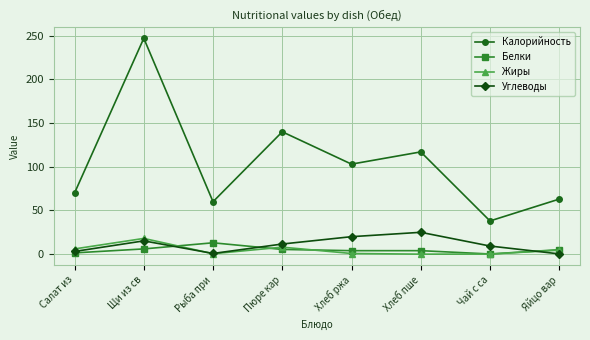

True or false: Калорийность and Углеводы intersect in this chart.

False